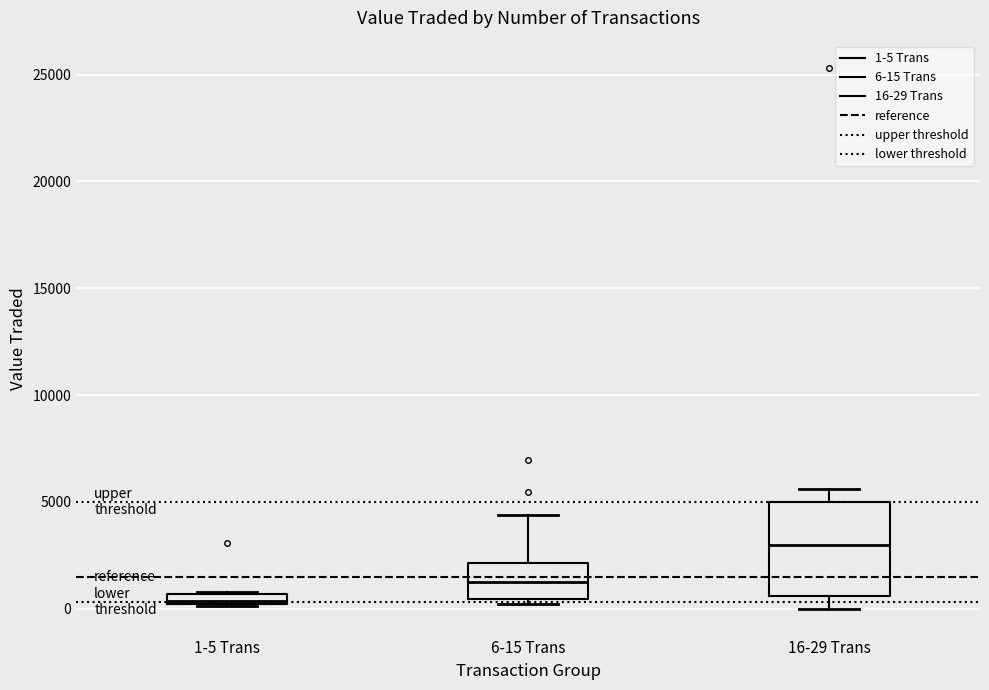

Where is the upper edge of the box for 1-5 Trans on the y-axis? The values are not printed on the chart, so give them approximately, as read against the axis.

500